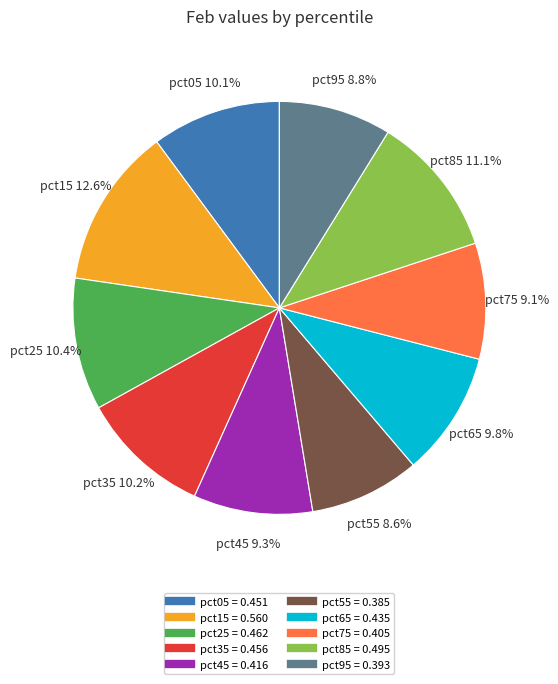

Between pct45 and pct35, which is larger?

pct35